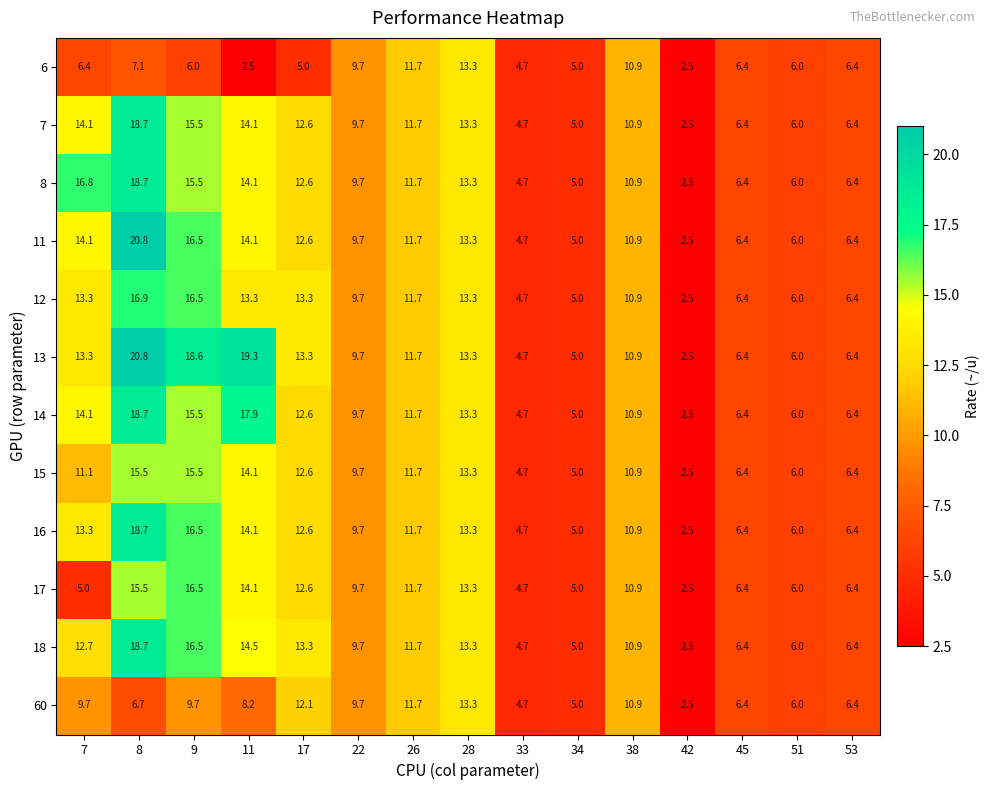

How many categories are shown in the chart?

15